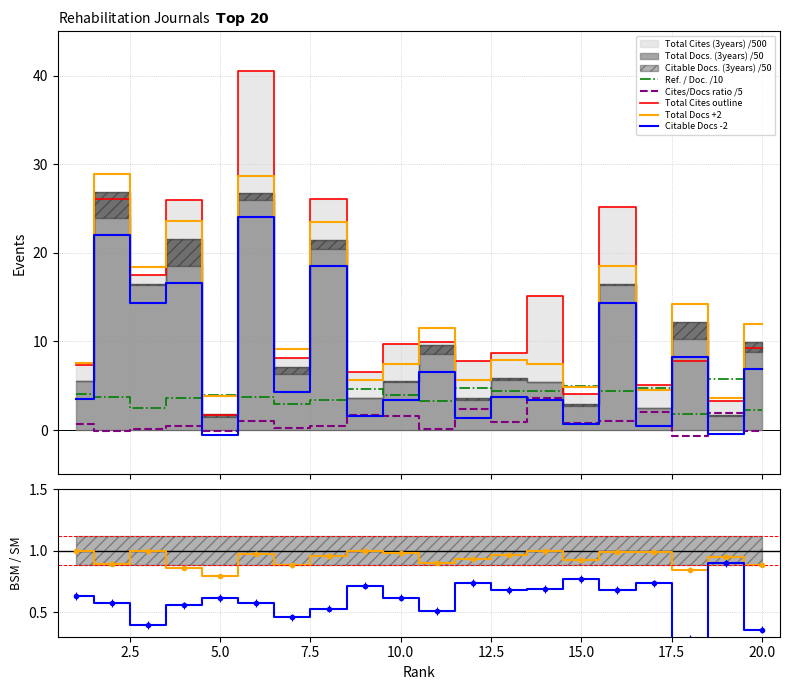

Rank the series at 16 from highest to lowest value.

Total Cites (3years), Total Docs. (3years), Citable Docs. (3years), Ref. / Doc.